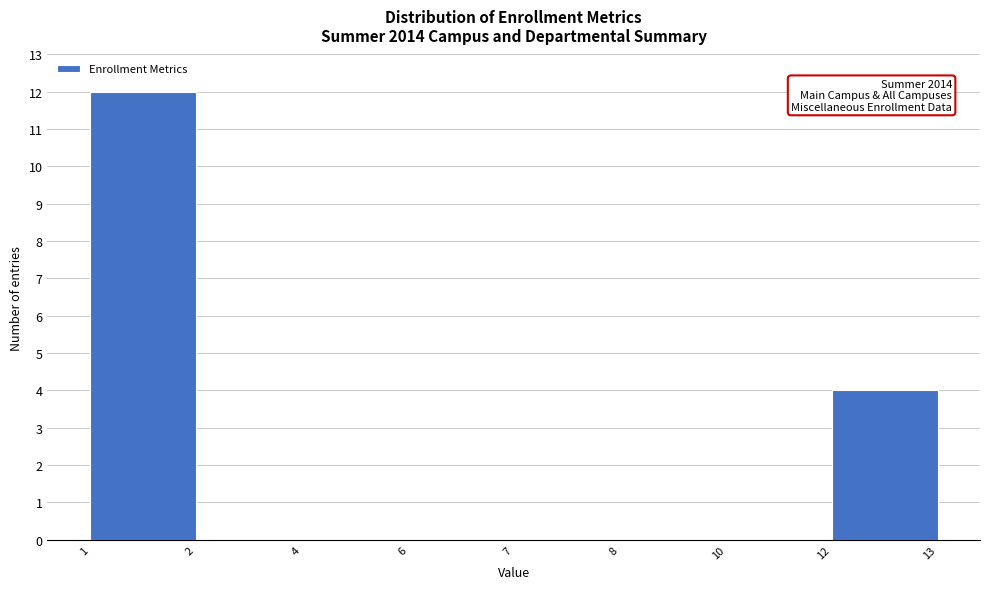

Reading left to right, extract all data points from this chart.

1=12	2=0	4=0	6=0	7=0	8=0	10=0	12=4